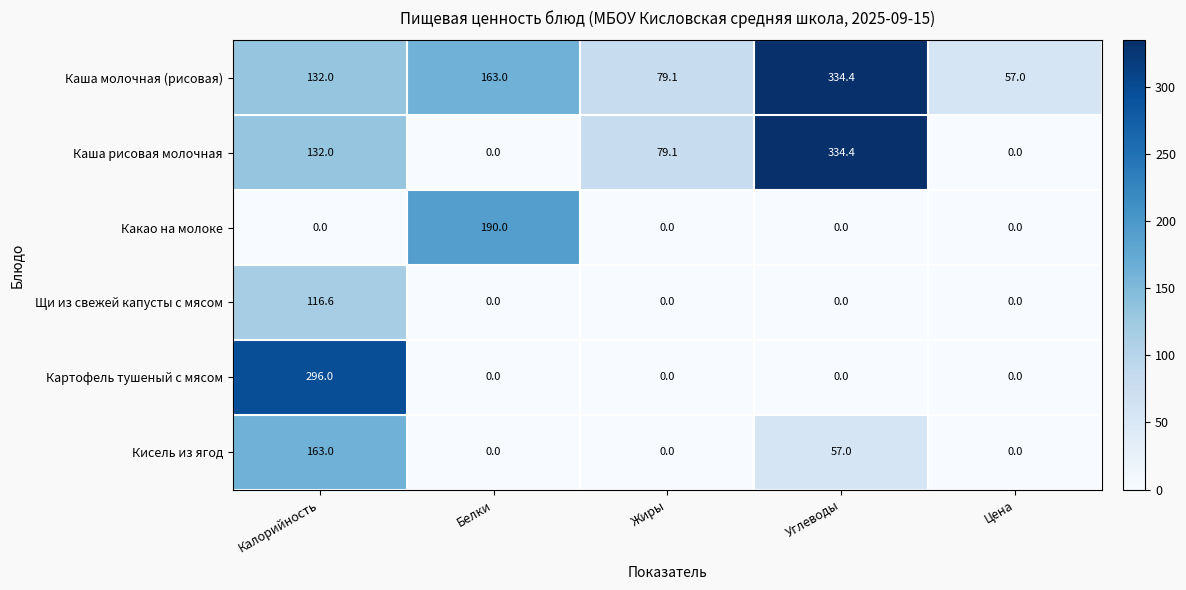

What is the sum of the Каша рисовая молочная values at Жиры and Калорийность?

211.1